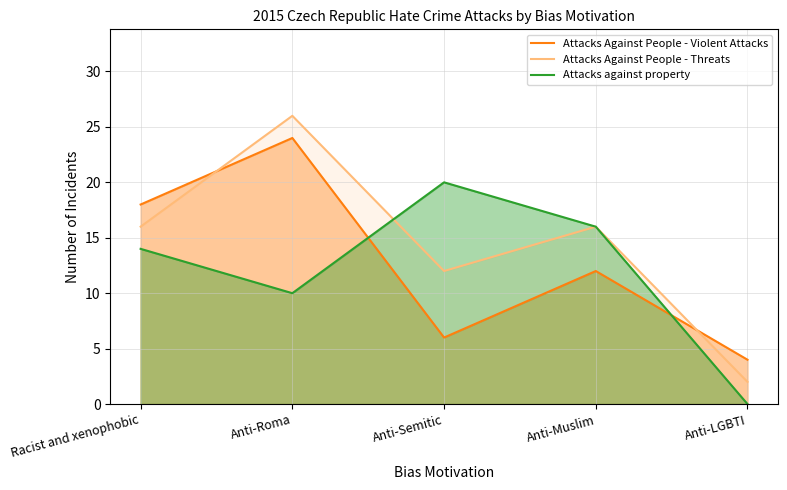

How many lines are shown in the chart?

3